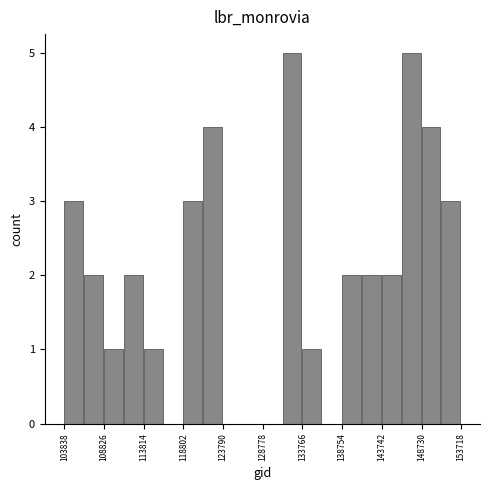

Reading left to right, list every bar in this chart as the range it spans on the x-axis followed by its height. Neither the bar edges nor the heights are printed on the chart, so give them approximately, as read against the axes.

104000 to 106500: 3
106500 to 109000: 2
109000 to 111500: 1
111500 to 114000: 2
114000 to 116500: 1
116500 to 119000: 0
119000 to 121500: 3
121500 to 124000: 4
124000 to 126500: 0
126500 to 129000: 0
129000 to 131500: 0
131500 to 134000: 5
134000 to 136500: 1
136500 to 139000: 0
139000 to 141000: 2
141000 to 143500: 2
143500 to 146000: 2
146000 to 148500: 5
148500 to 151000: 4
151000 to 153500: 3